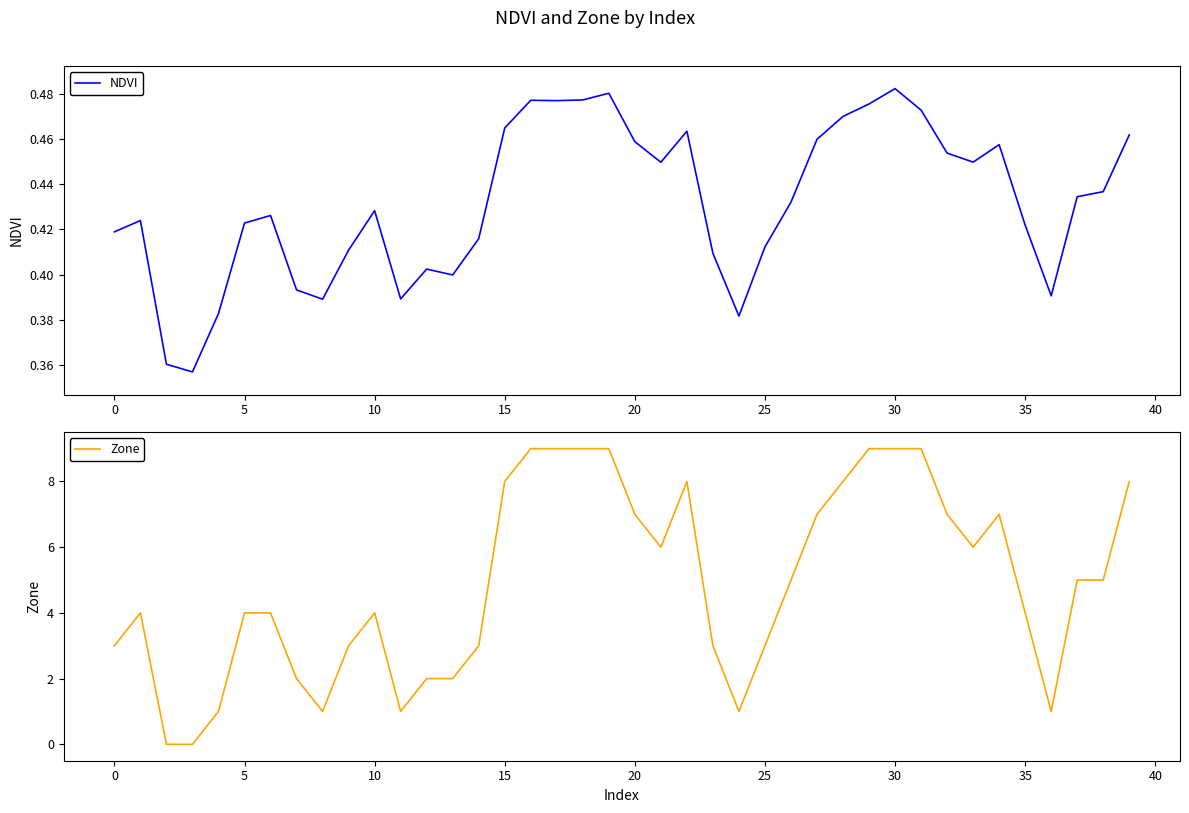

How many interior local valleys does the Zone series have?

6